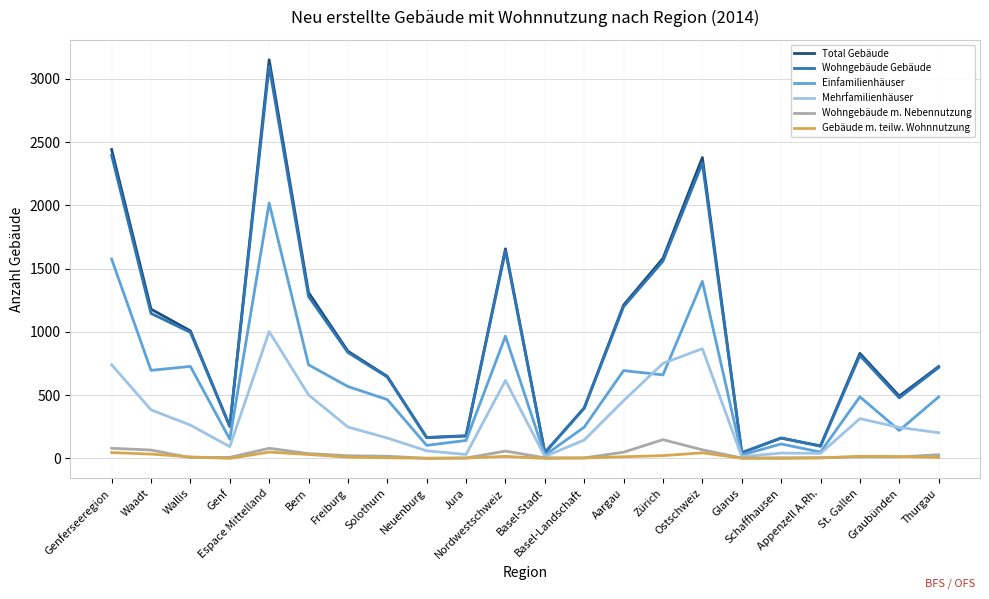

What is the greatest value displayed?

3150